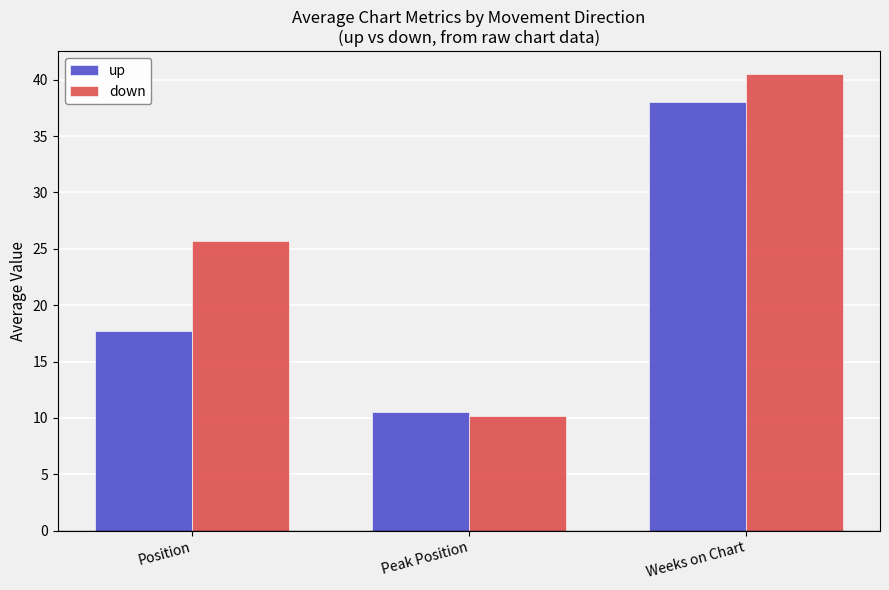

List the series in order of their peak value, lowest first.

up, down